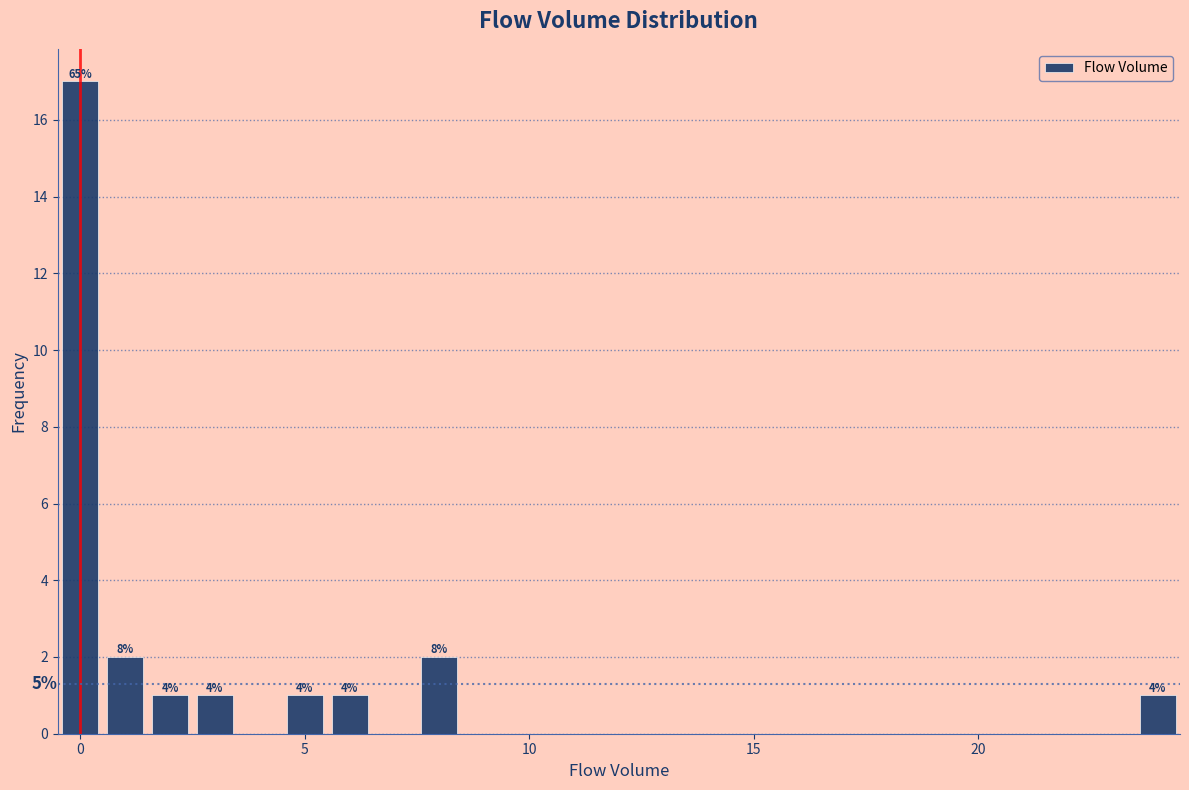

Around what value on the x-axis is the tallest bar? Give the approximate position of its centre, as read against the axis.

0.0